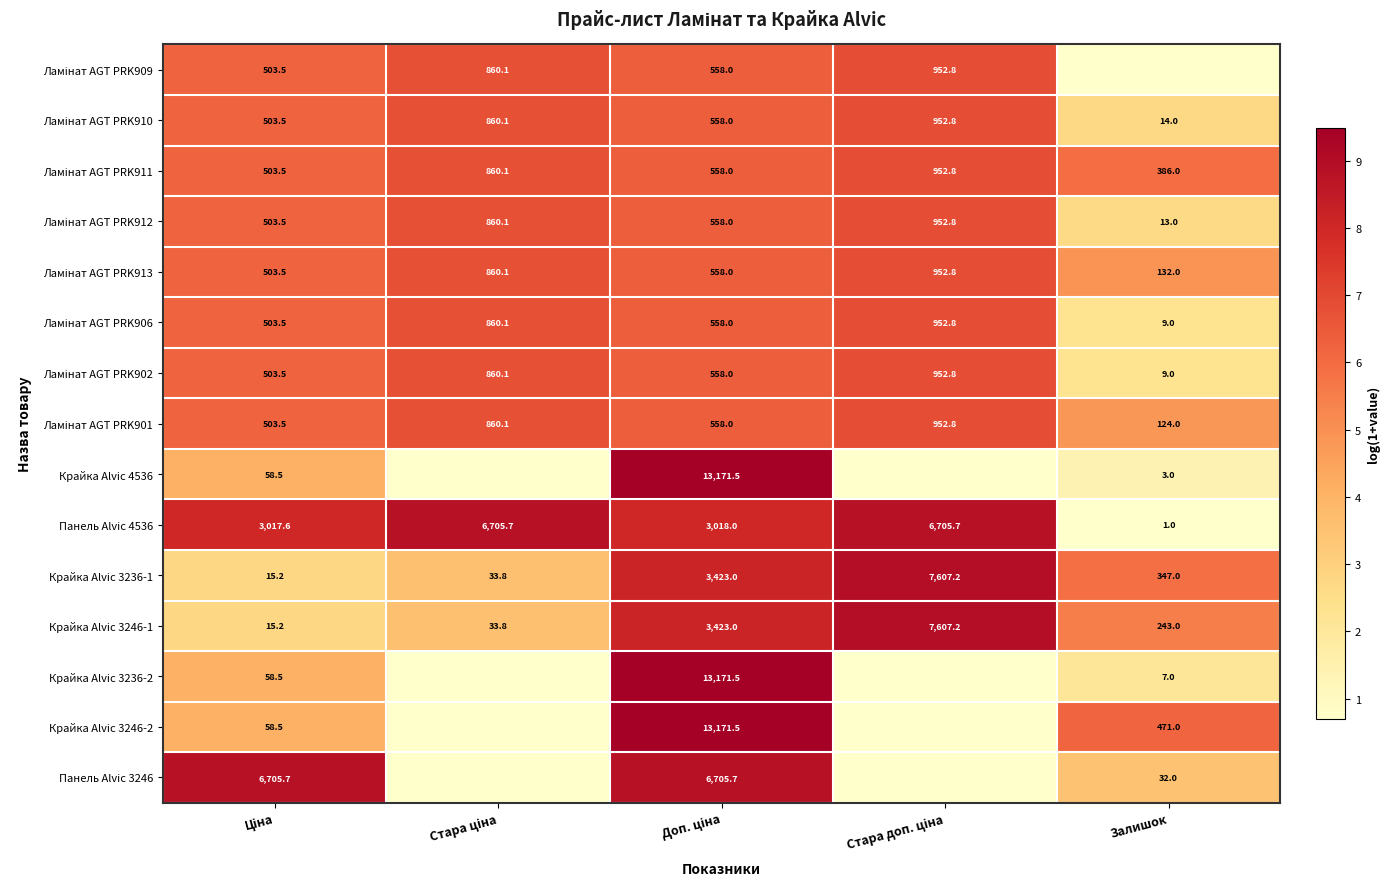

At how many categories does at least one series exceed 3?

5